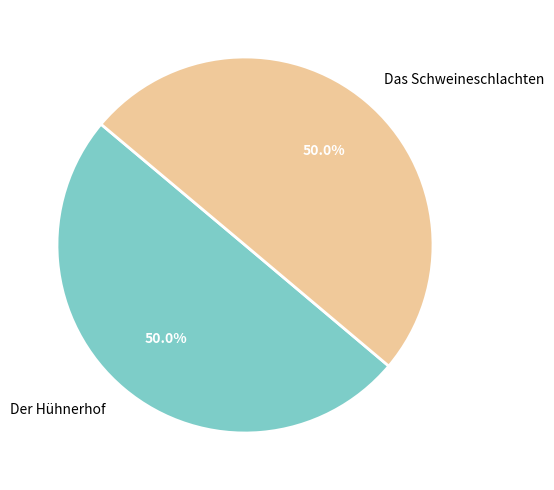

What percentage do Der Hühnerhof and Das Schweineschlachten together represent?

100.0%